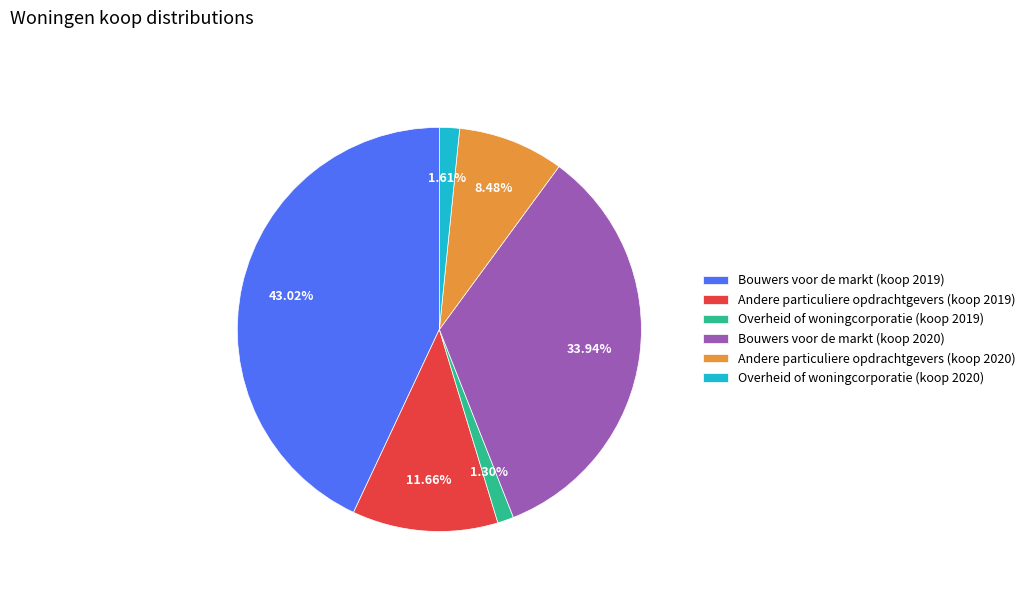

Do Andere particuliere opdrachtgevers (koop 2019) and Andere particuliere opdrachtgevers (koop 2020) together represent more than half of the pie?

No